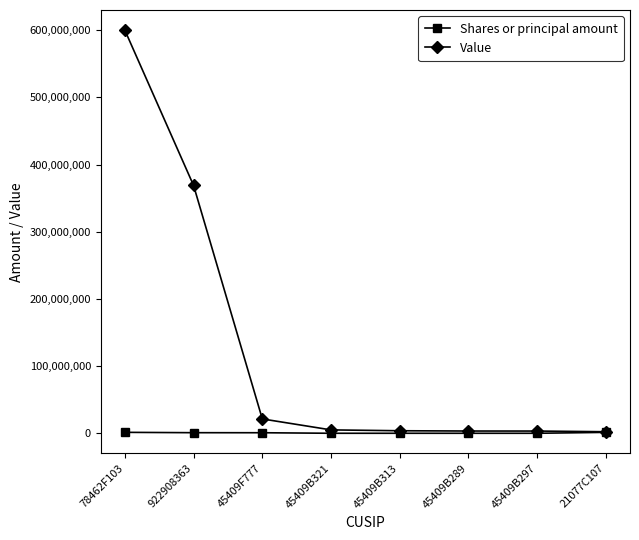

The value of Value at 45409F777 is 21540000. True or false?

True